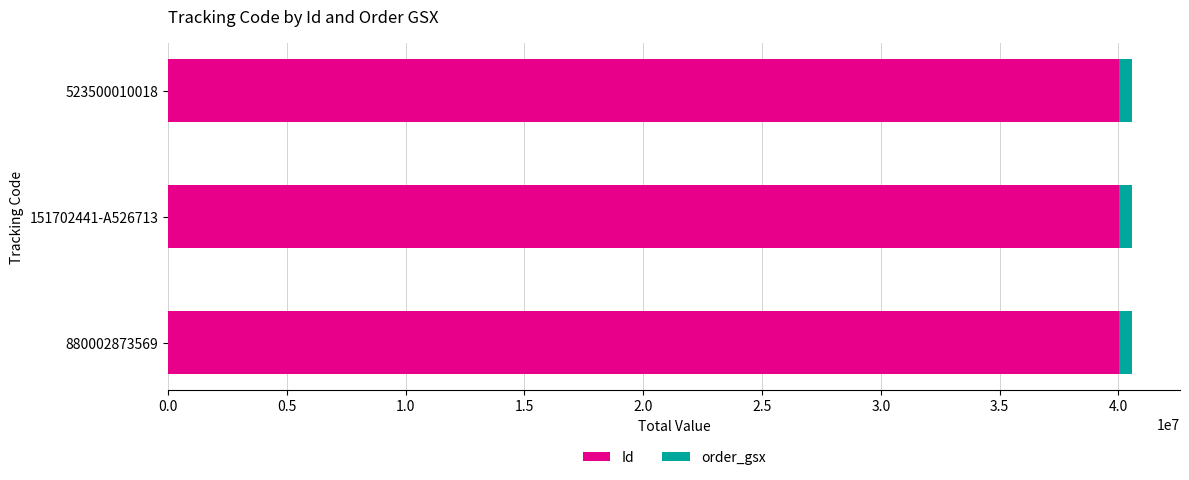

How many data points in Id are less than 40038660?

1